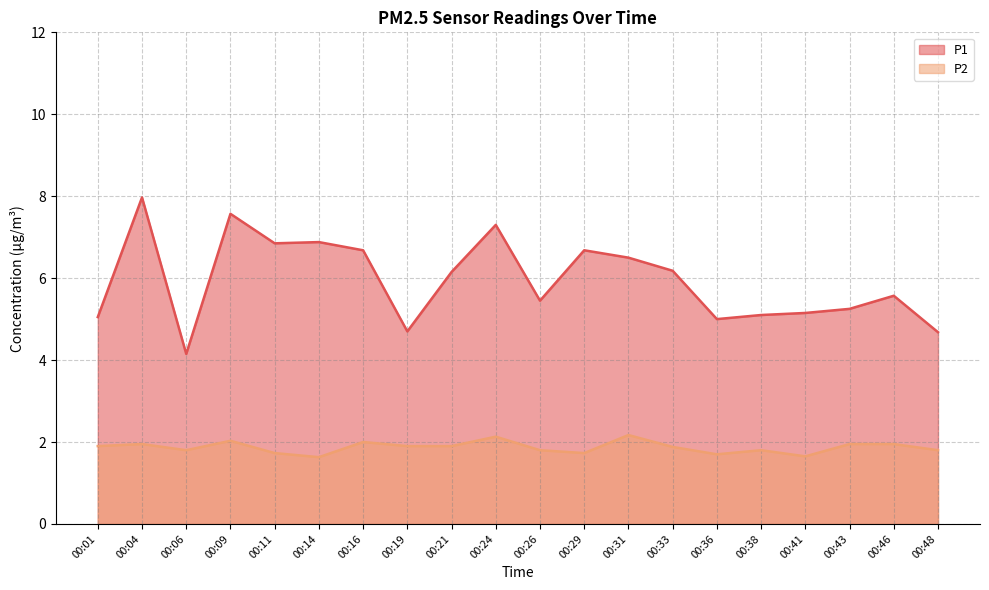

Where is the first local minimum for P2?

00:06